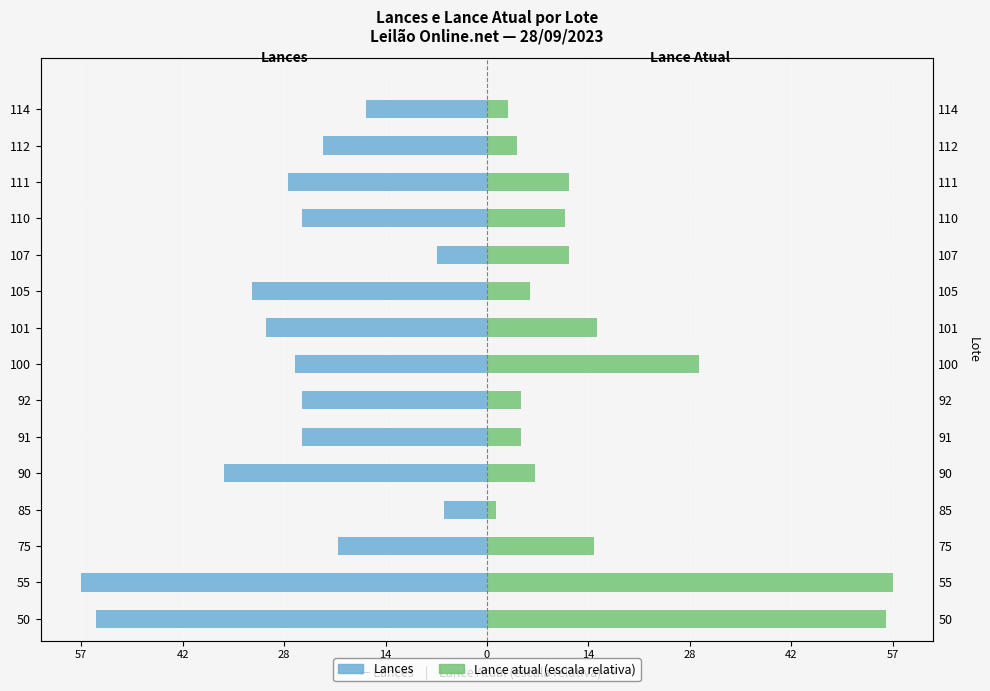

The Lance atual (escala relativa) series shows 1.9 at 85. True or false?

False